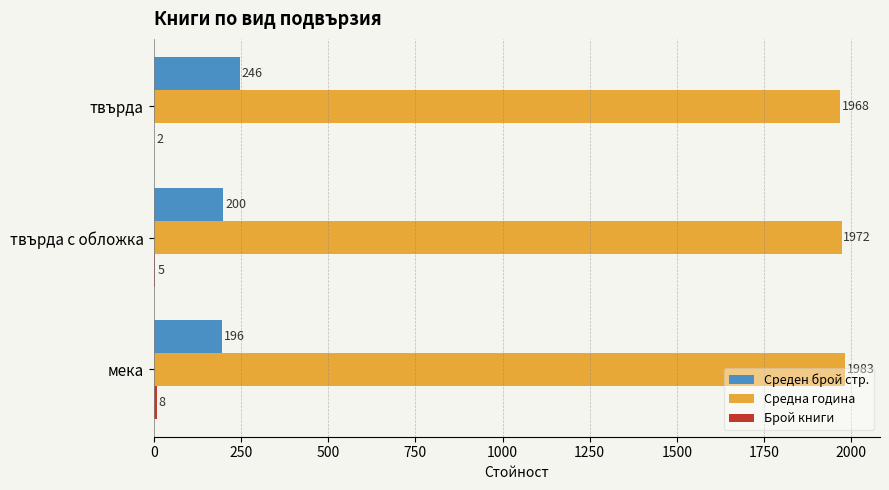

What is the sum of the Среден брой стр. values at мека and твърда?

442